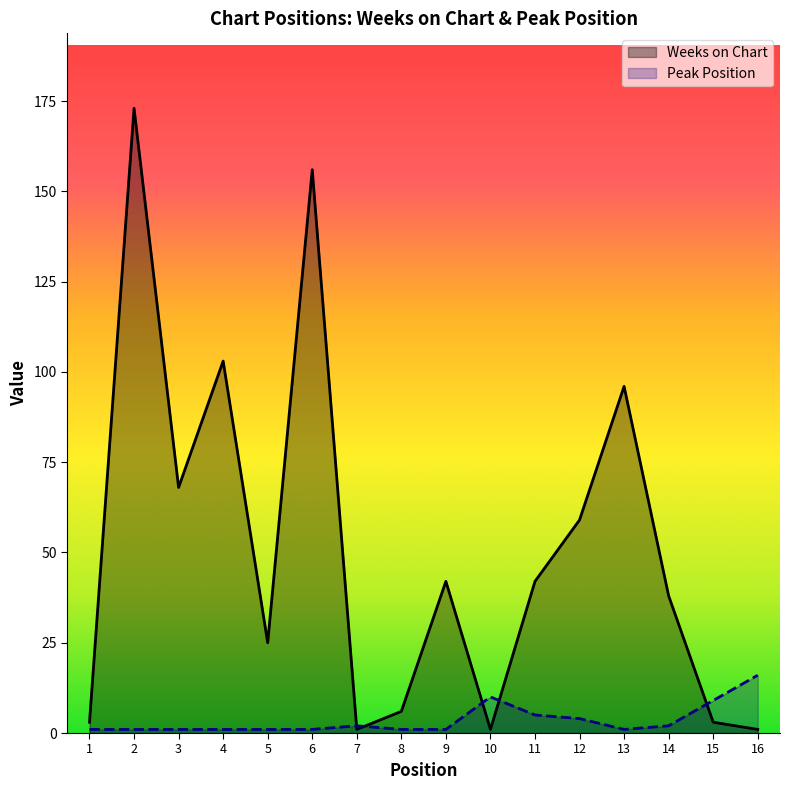

Is the value of Weeks on Chart at 8 greater than the value of Peak Position at 16?

No